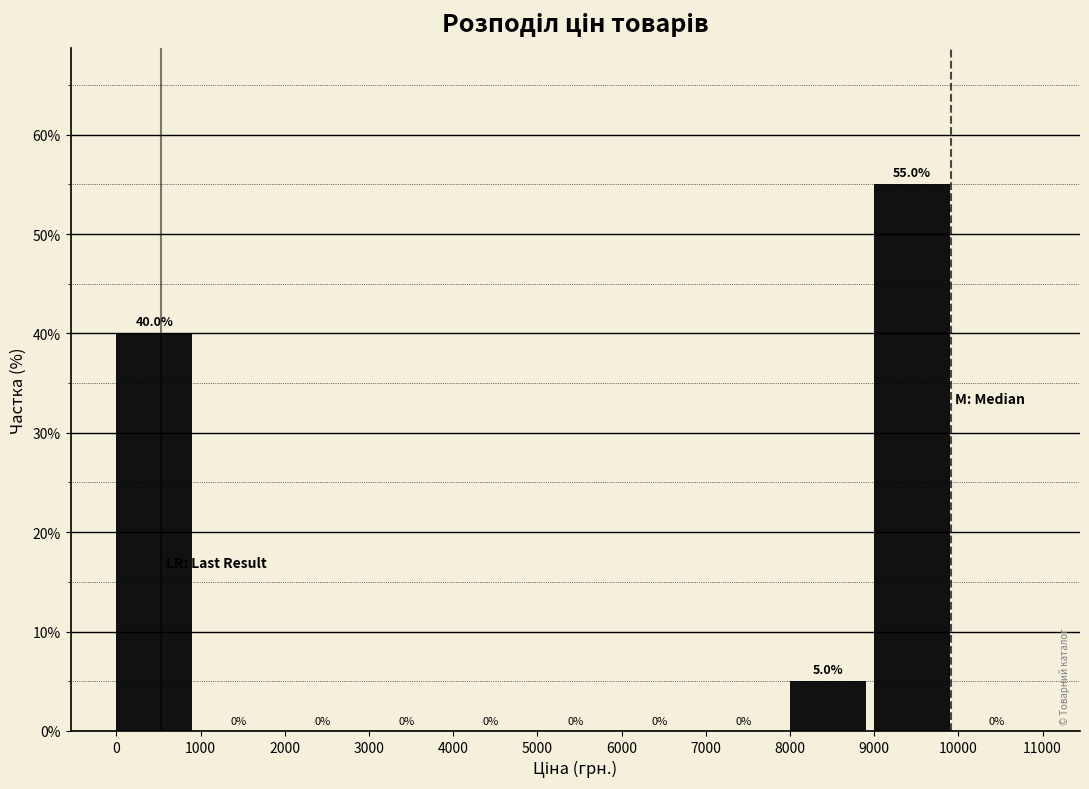

Reading left to right, transcribe this chart: for each bar, give the range it covers on the x-axis and its height.

0 to 1000: 40.0
1000 to 2000: 0.0
2000 to 3000: 0.0
3000 to 4000: 0.0
4000 to 5000: 0.0
5000 to 6000: 0.0
6000 to 7000: 0.0
7000 to 8000: 0.0
8000 to 9000: 5.0
9000 to 10000: 55.0
10000 to 11000: 0.0